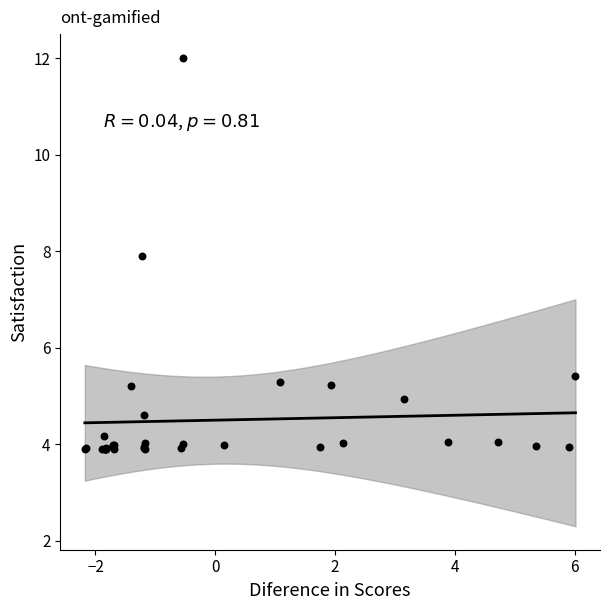

What Y value in the scatter plot is closest to 7?

7.9